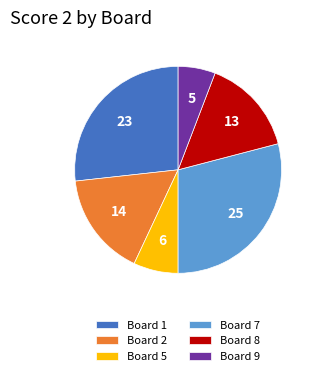

True or false: Board 9 accounts for 1% of the total.

False